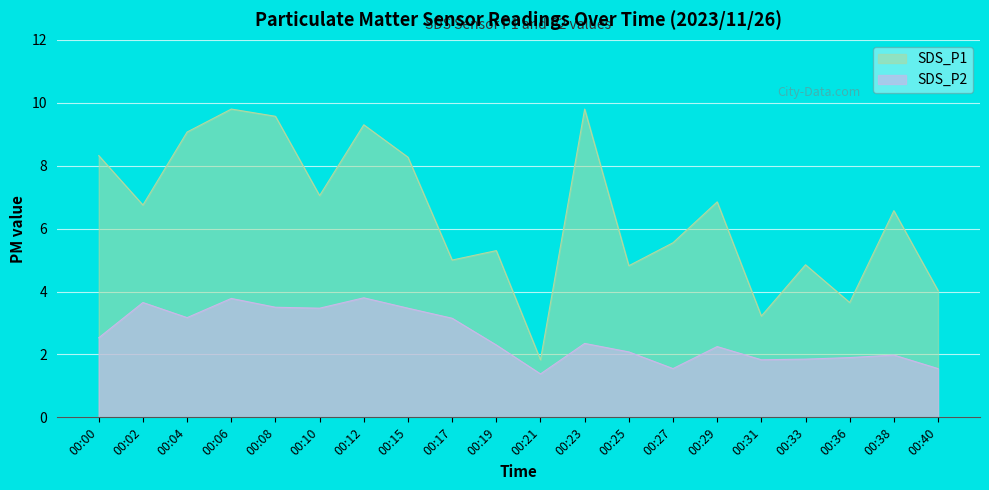

What is the total value across all series at 00:23?

12.2